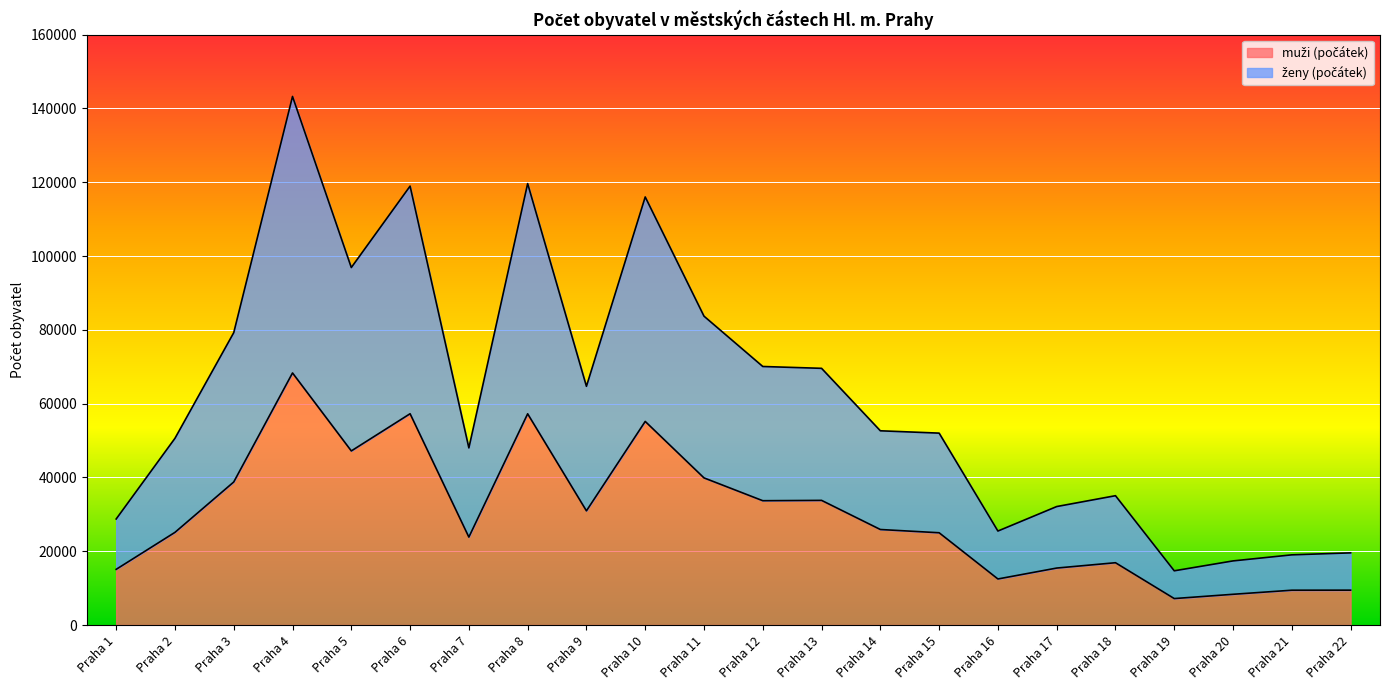

At which category is the sum across all series the highest?

Praha 4